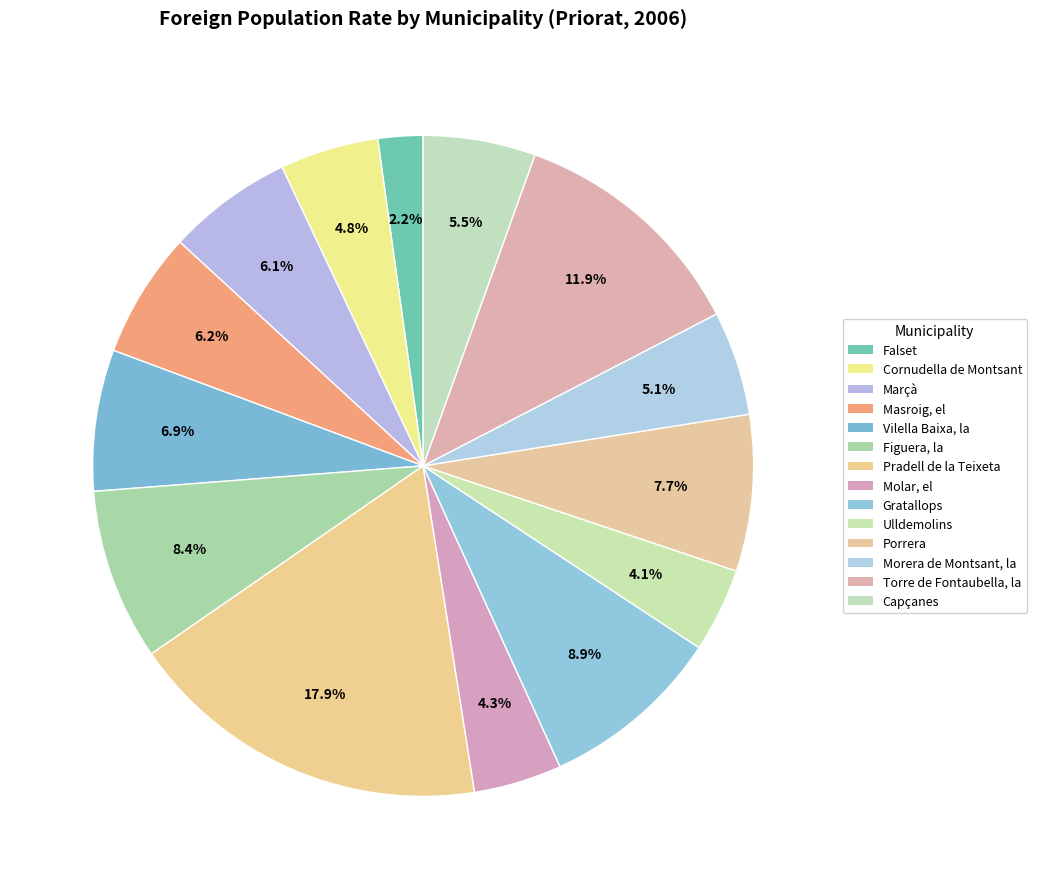

How many segments does this pie chart have?

14